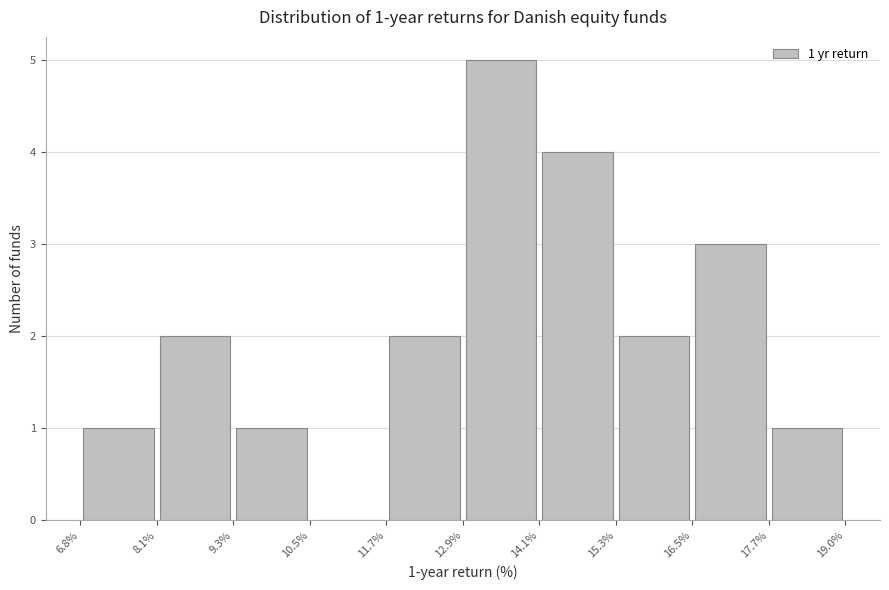

Over which range of the x-axis is the bar tallest?

12.9% to 14.1%